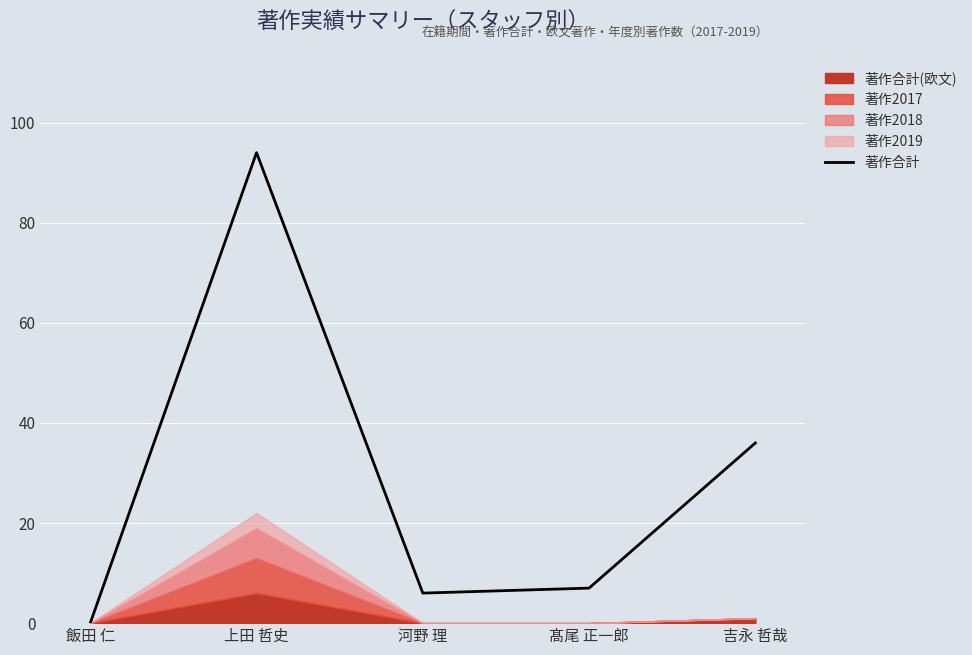

How many values are below 7?

2